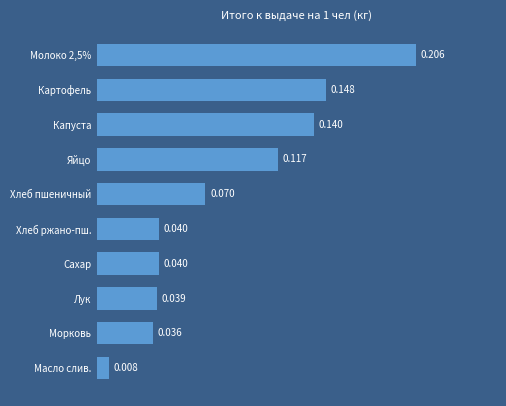

What is the label of the 6th bar from the top?

Хлеб ржано-пш.